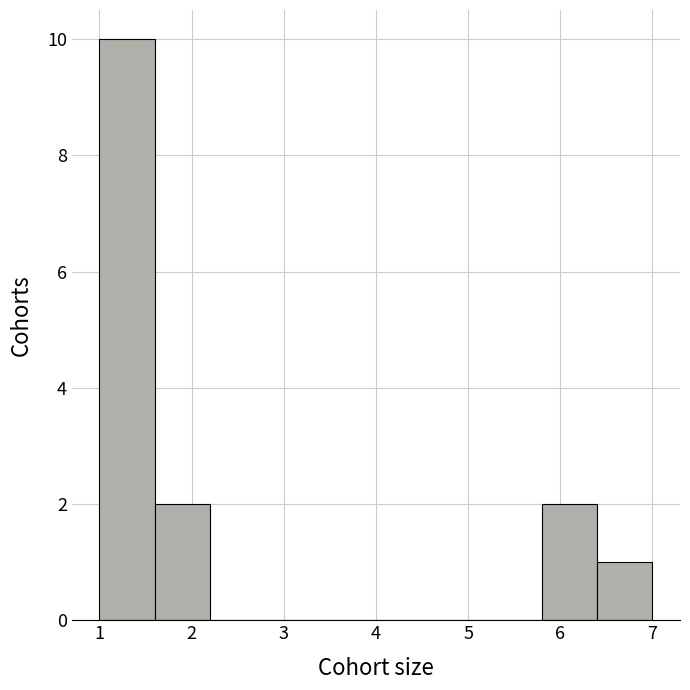

Reading left to right, transcribe this chart: for each bar, give the range it covers on the x-axis and its height. The values are not printed on the chart, so give them approximately, as read against the axis.

1.0 to 1.6: 10
1.6 to 2.2: 2
2.2 to 2.8: 0
2.8 to 3.4: 0
3.4 to 4.0: 0
4.0 to 4.6: 0
4.6 to 5.2: 0
5.2 to 5.8: 0
5.8 to 6.4: 2
6.4 to 7.0: 1